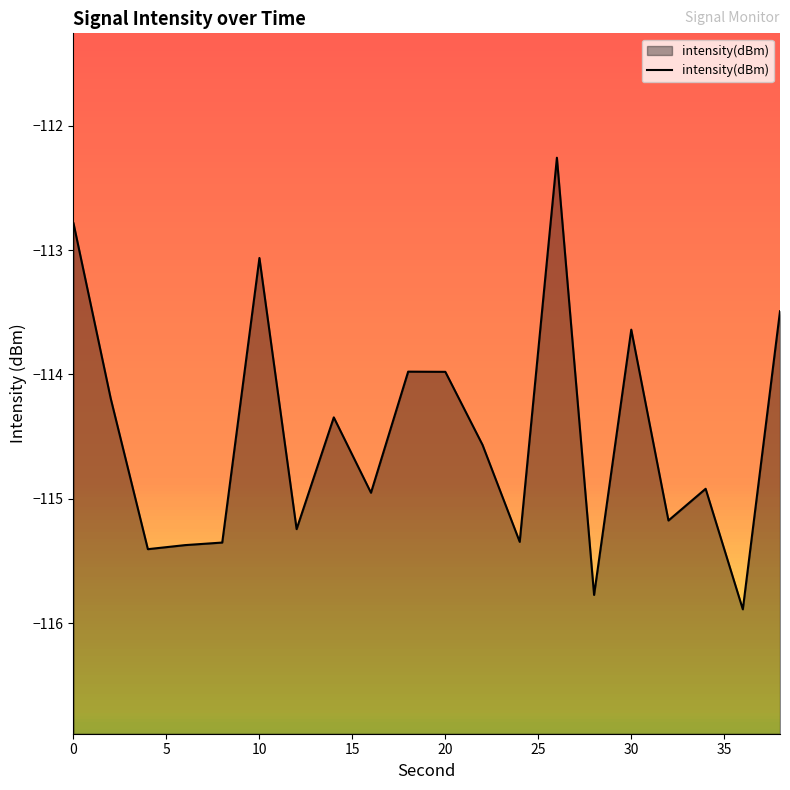

Is it true that the value at 36 is -115.9?

True